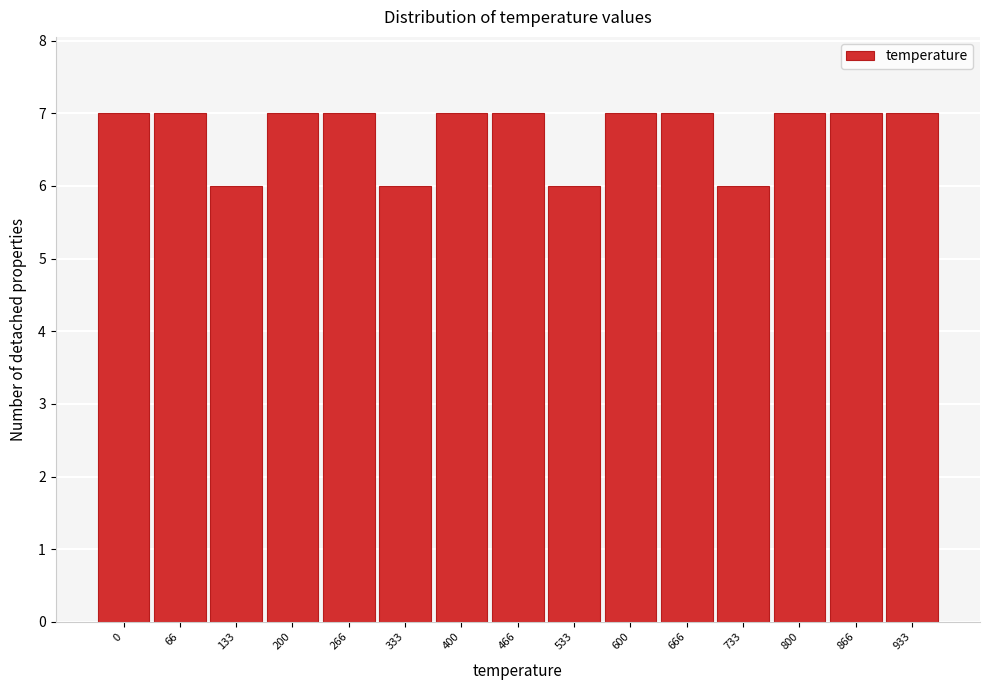

Reading right to left, what are all the values shown in this chart?

7	7	7	6	7	7	6	7	7	6	7	7	6	7	7